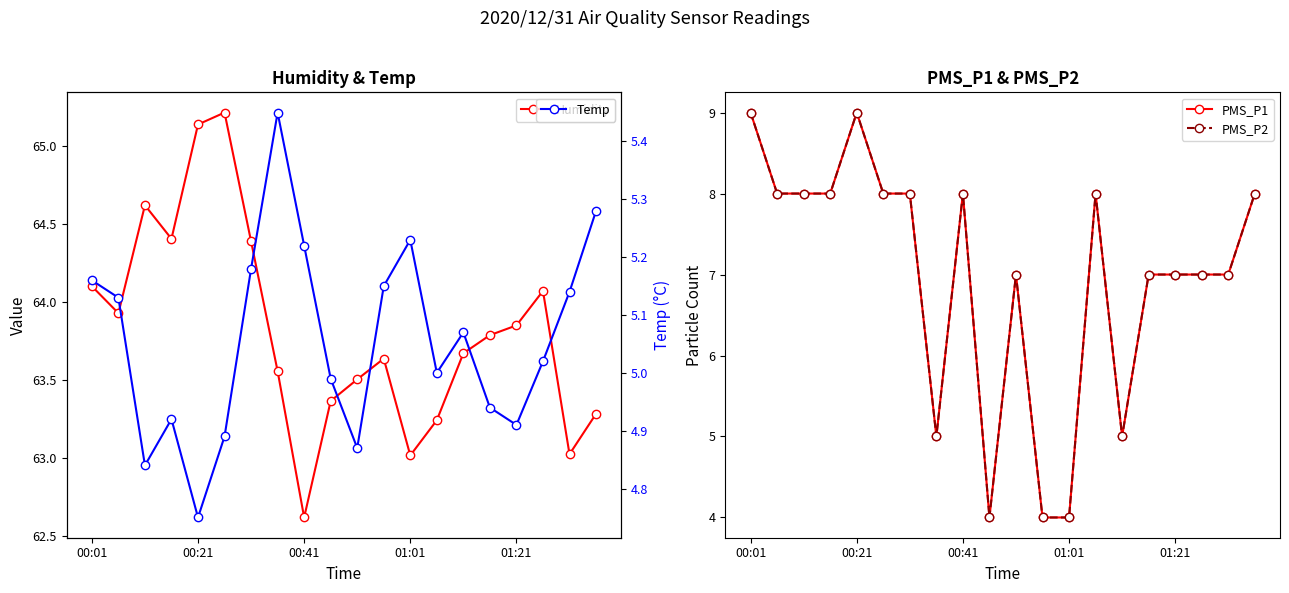

At which label does PMS_P1 reach its peak?

00:01